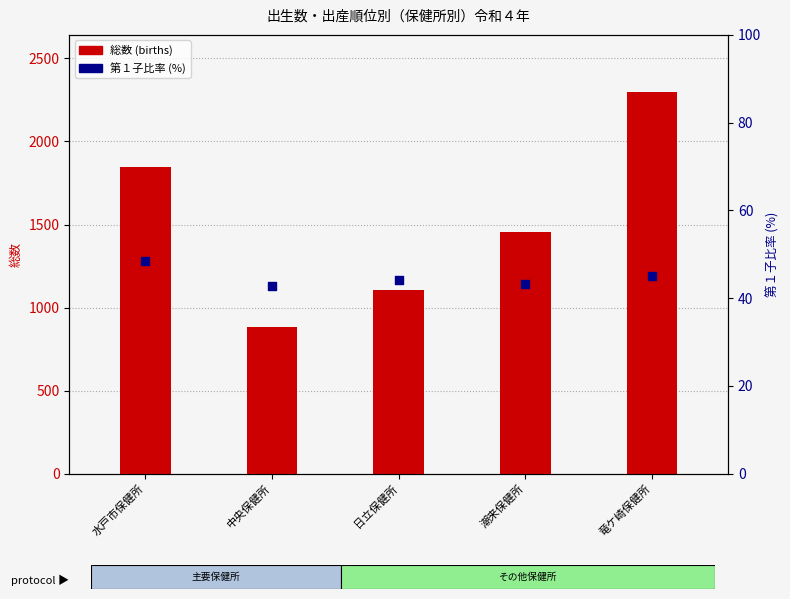

At how many categories does at least one series exceed 1707?

2